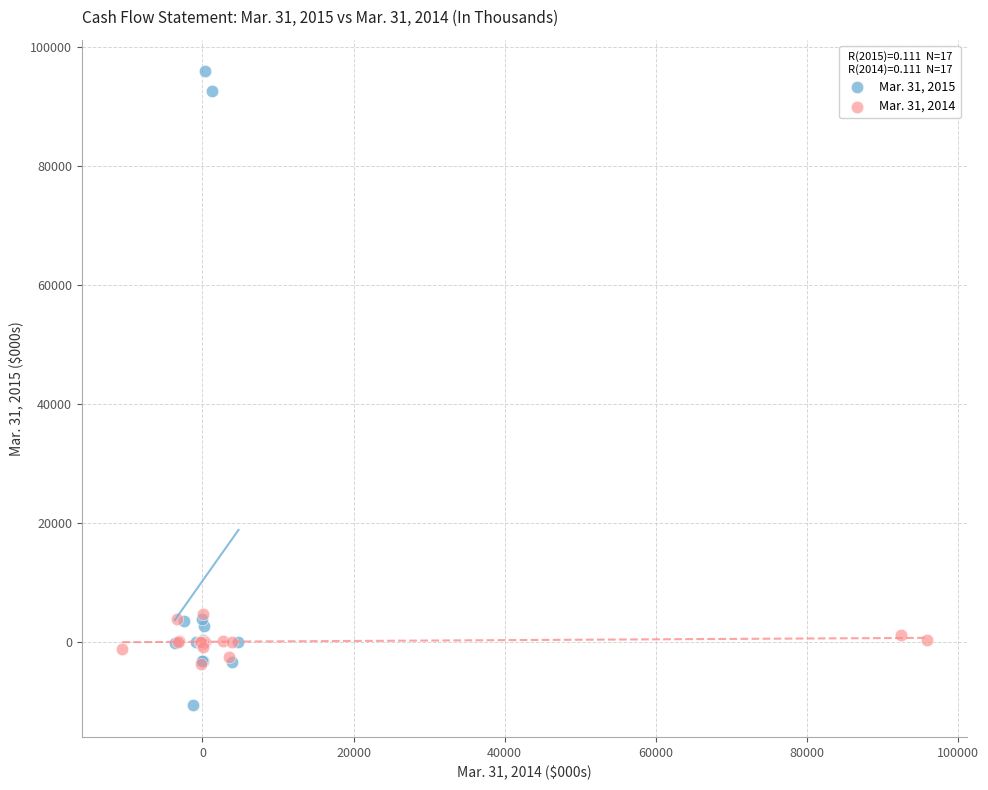

Which series reaches the maximum Y coordinate?

Mar. 31, 2015